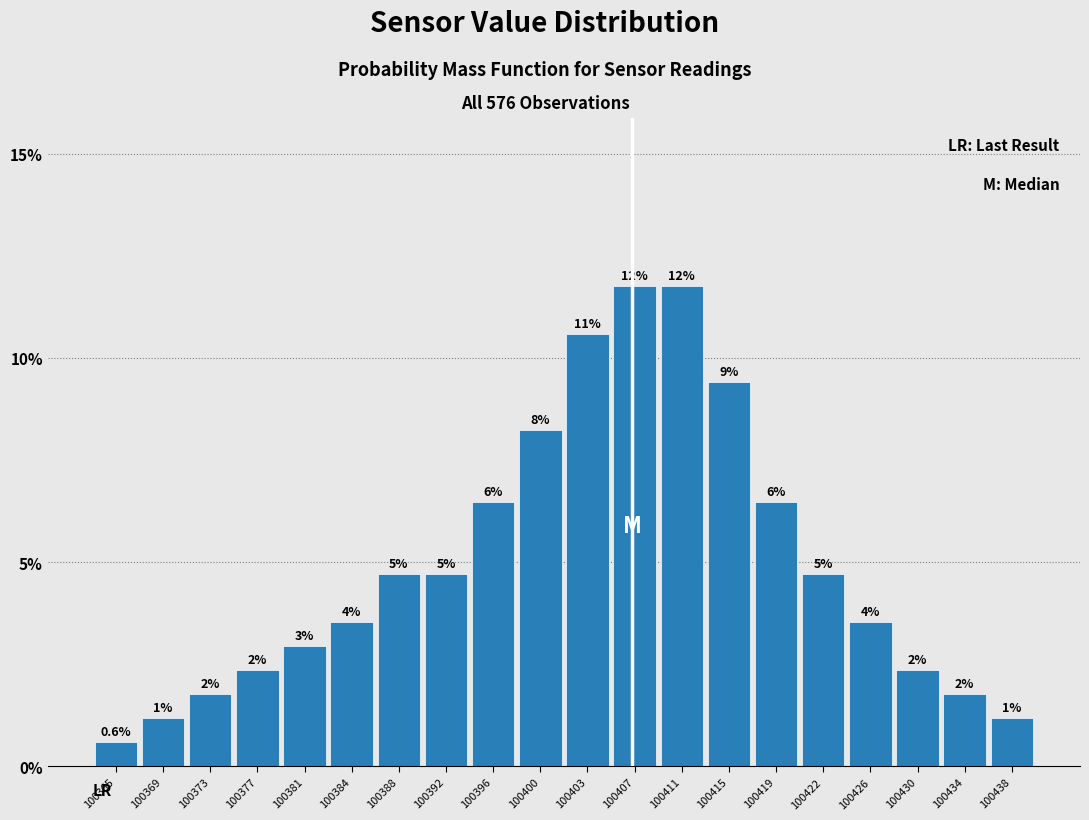

Does the chart contain any negative values?

No